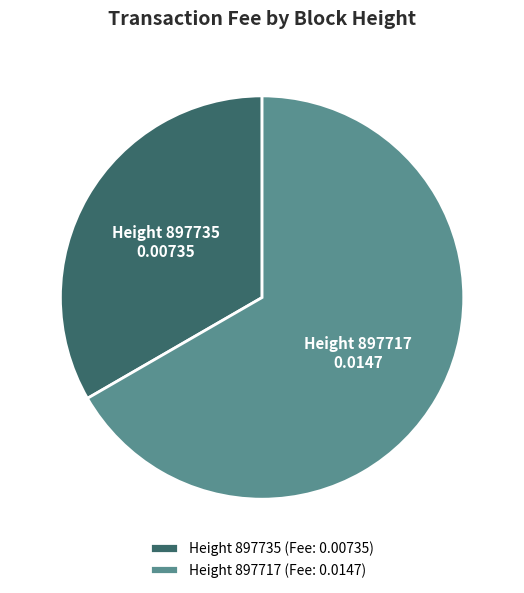

Is it true that Height 897735 (Fee: 0.00735) is 33% of the pie?

True